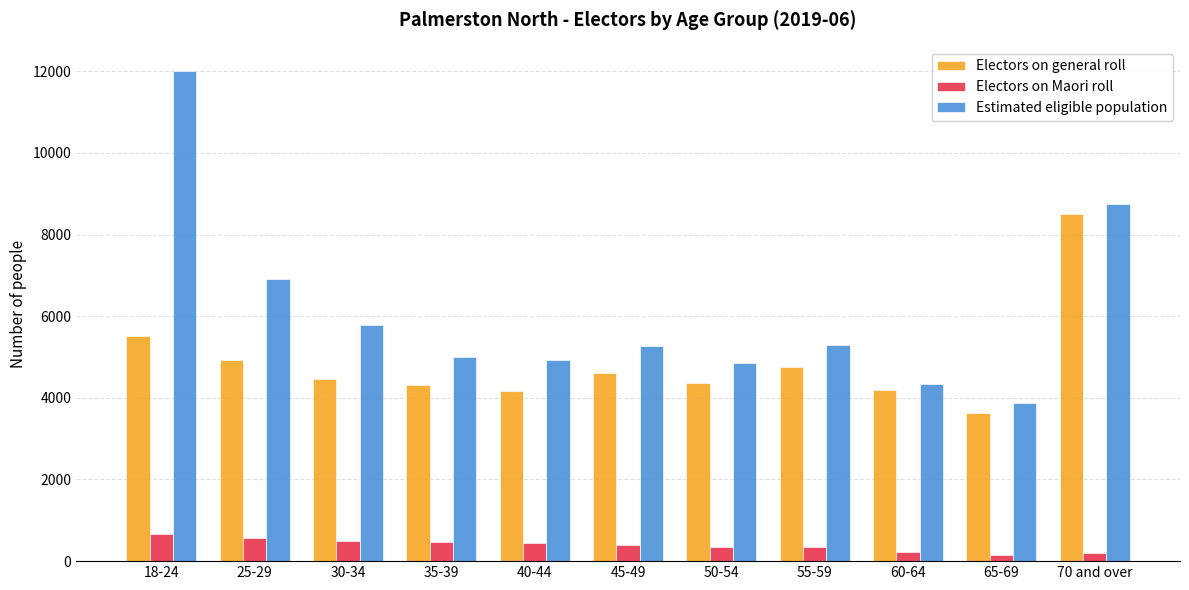

Count the number of data series in this chart.

3